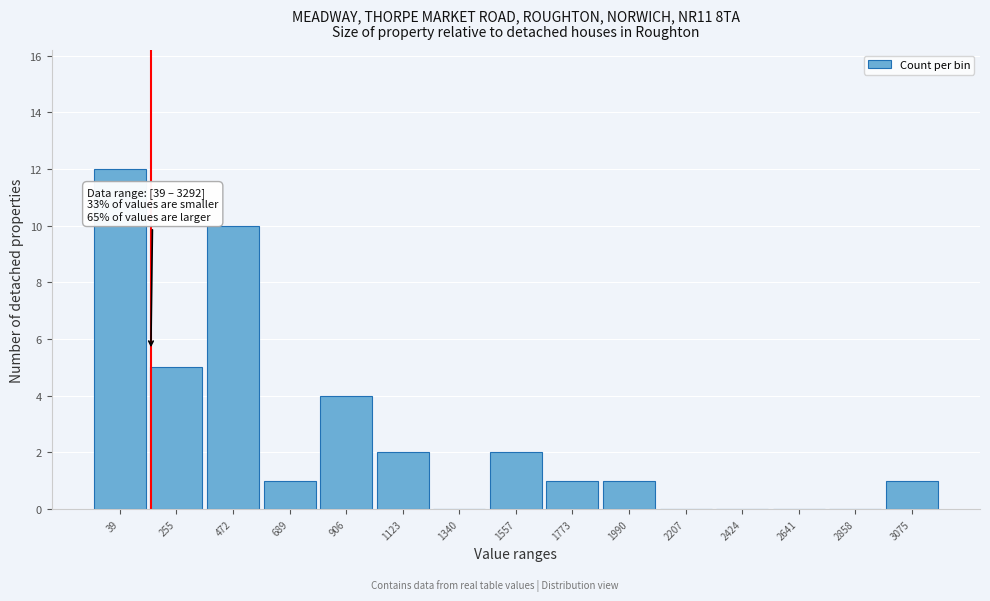

Reading left to right, transcribe all the data shown in this chart.

39=12	255=5	472=10	689=1	906=4	1123=2	1340=0	1557=2	1773=1	1990=1	2207=0	2424=0	2641=0	2858=0	3075=1